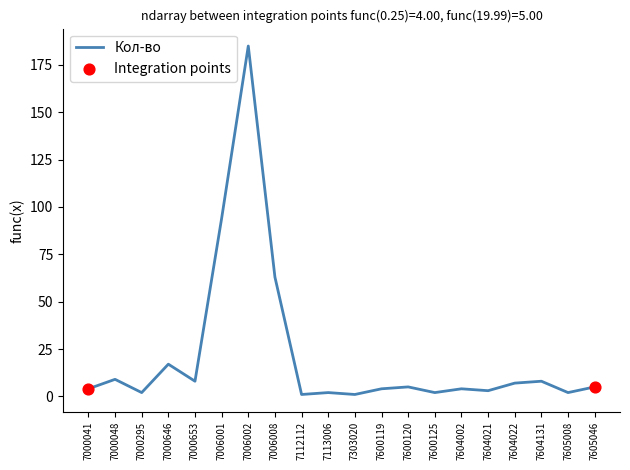

Between 7006002 and 7006001, which is larger?

7006002